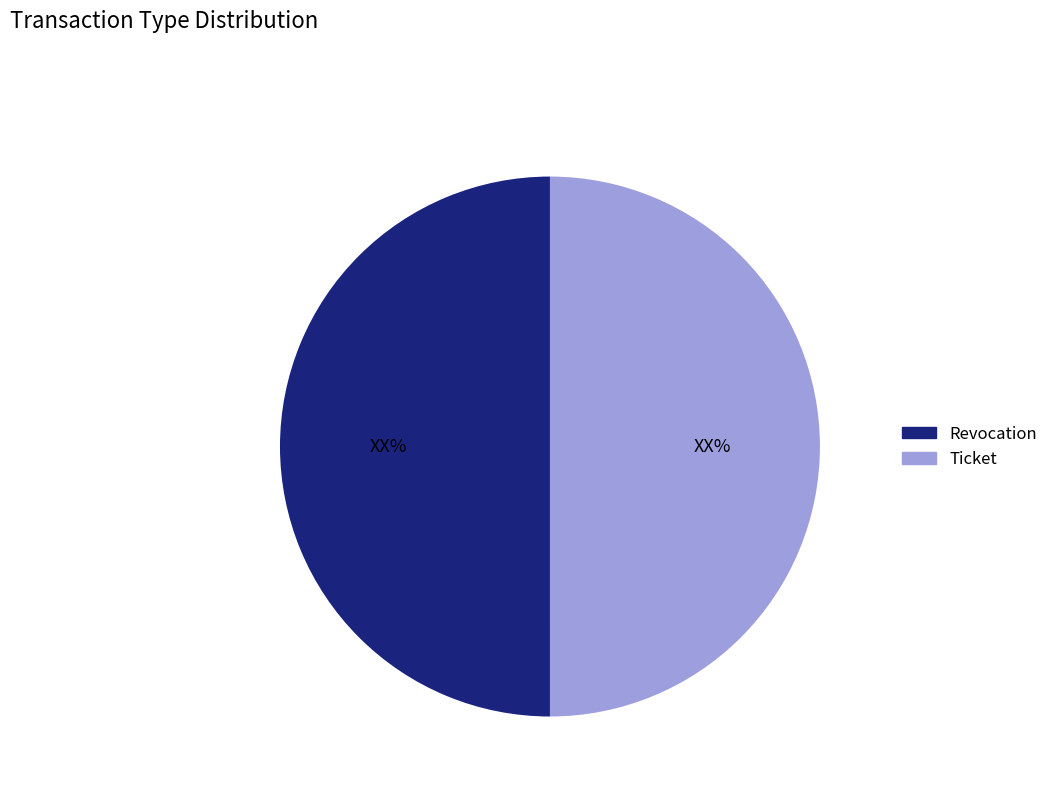

Do Revocation and Ticket together represent more than half of the pie?

Yes